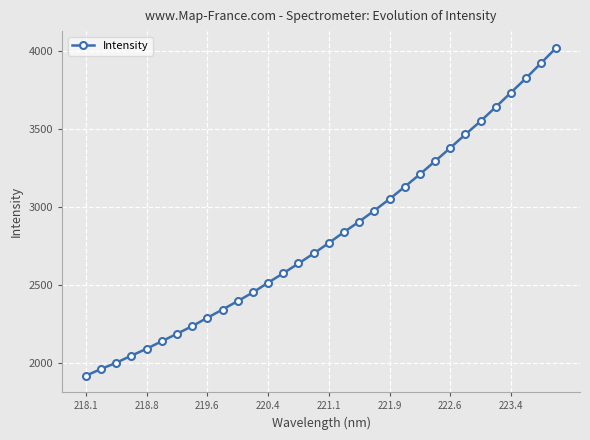

True or false: the data has more than 2 interior local peaks.

False